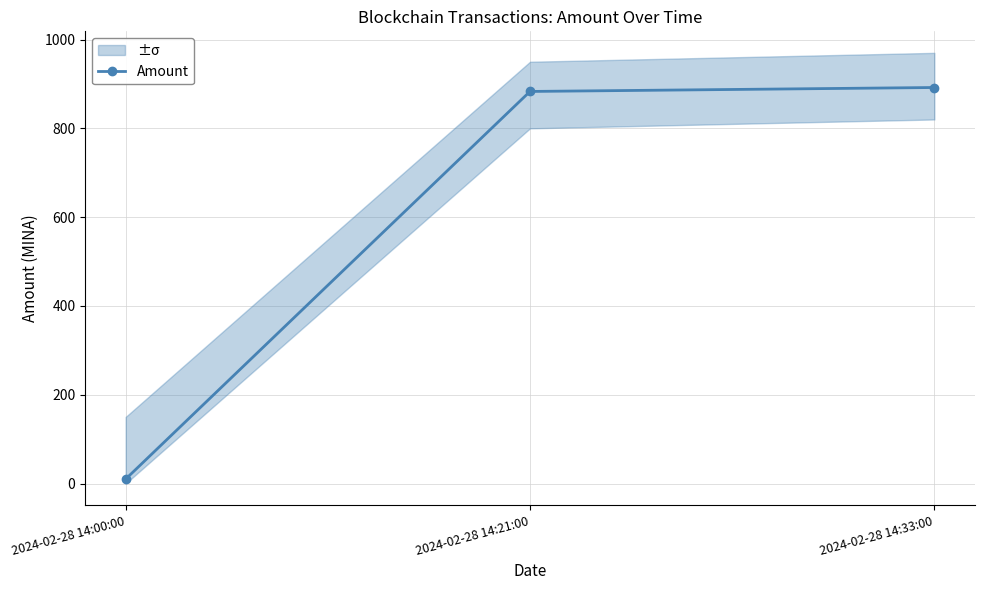

True or false: the data shows 892.0 at 2024-02-28 14:33:00.

True